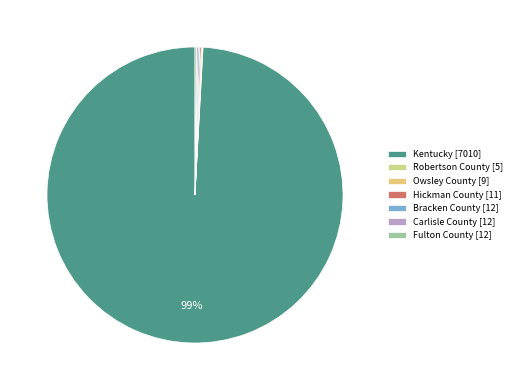

To the nearest percent, what is the average slice percentage?

14%